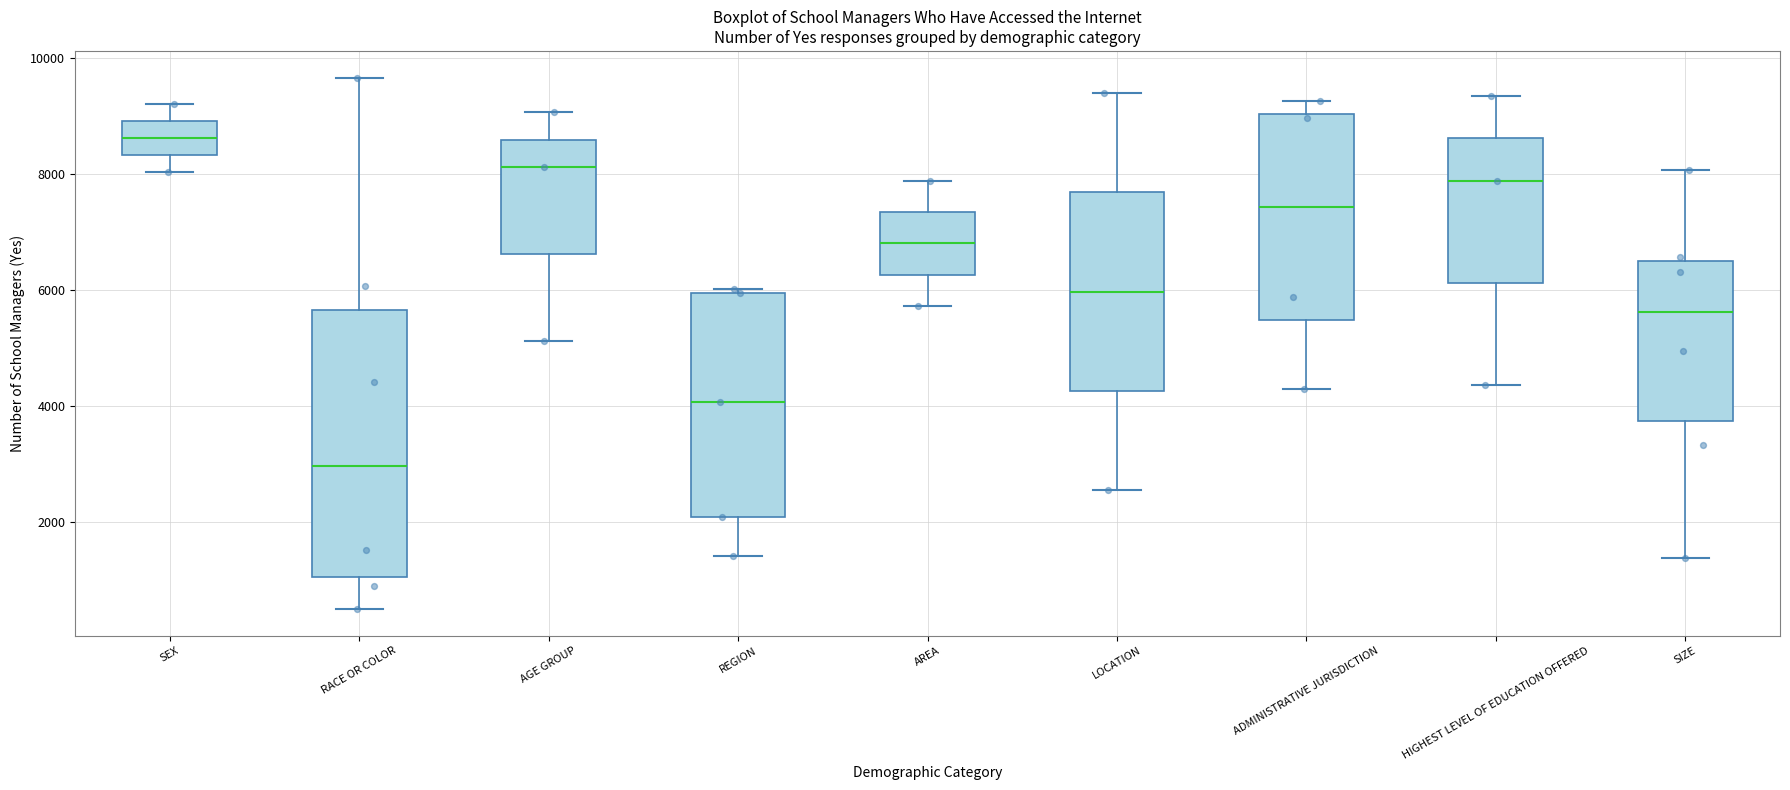

Comparing the boxes themselves (not the whiskers), which one is the tallest?

RACE OR COLOR